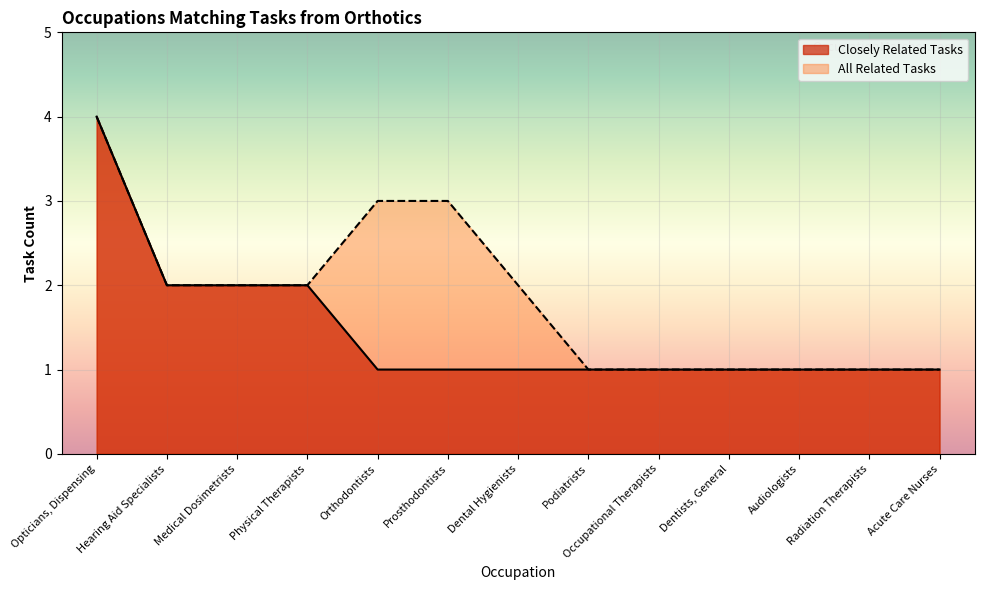

Reading left to right, what are all the values shown in this chart?

Closely Related Tasks: 4	2	2	2	1	1	1	1	1	1	1	1	1
All Related Tasks: 4	2	2	2	3	3	2	1	1	1	1	1	1